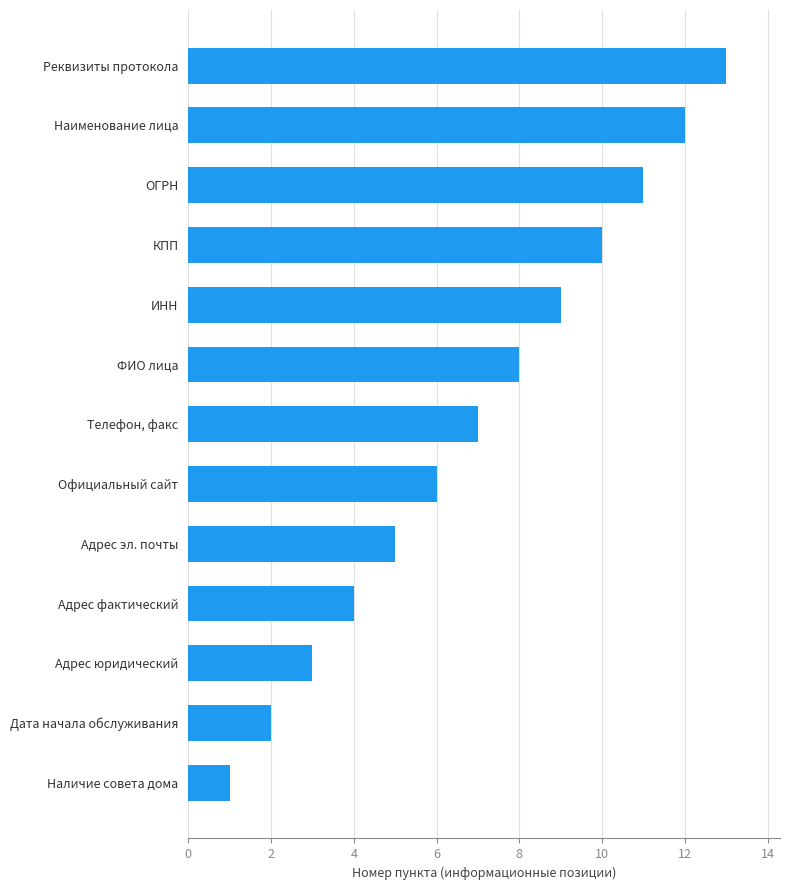

List the labels in order of value, smallest first.

Наличие совета дома, Дата начала обслуживания, Адрес юридический, Адрес фактический, Адрес эл. почты, Официальный сайт, Телефон, факс, ФИО лица, ИНН, КПП, ОГРН, Наименование лица, Реквизиты протокола